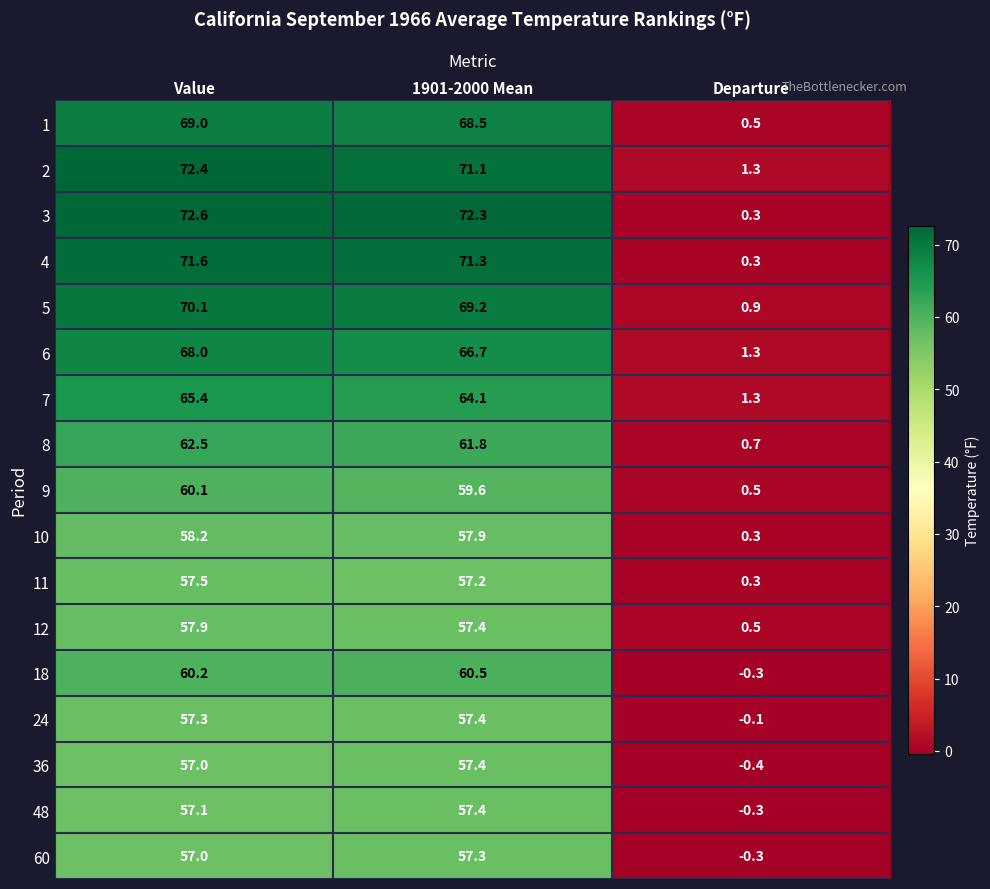

Where does the 8 series first go above 61?

Value